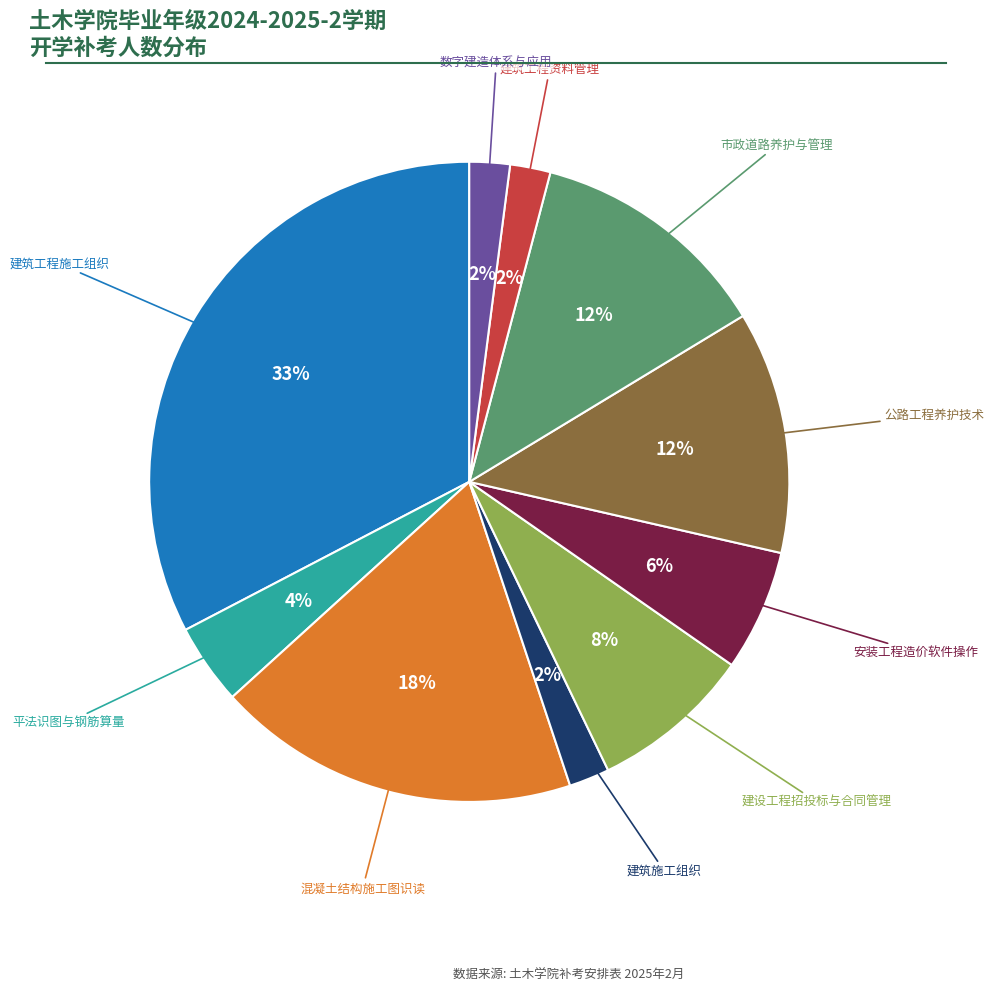

Is there a majority slice in this chart?

No